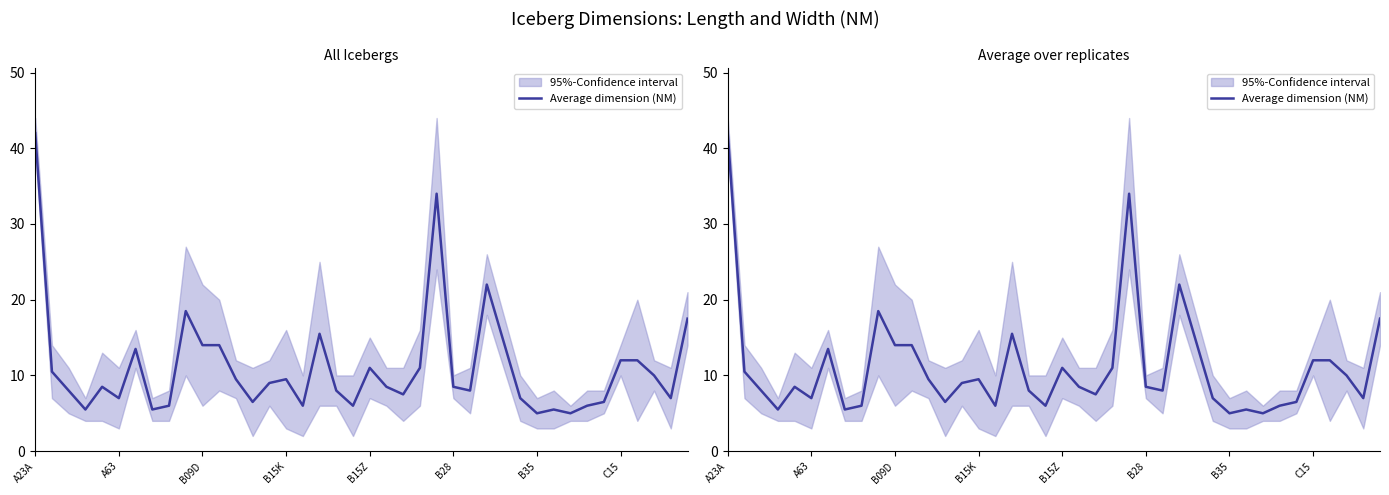

Reading right to left, extract all data points from this chart.

17.5	7.0	10.0	12.0	12.0	6.5	6.0	5.0	5.5	5.0	7.0	14.5	22.0	8.0	8.5	34.0	11.0	7.5	8.5	11.0	6.0	8.0	15.5	6.0	9.5	9.0	6.5	9.5	14.0	14.0	18.5	6.0	5.5	13.5	7.0	8.5	5.5	8.0	10.5	42.0